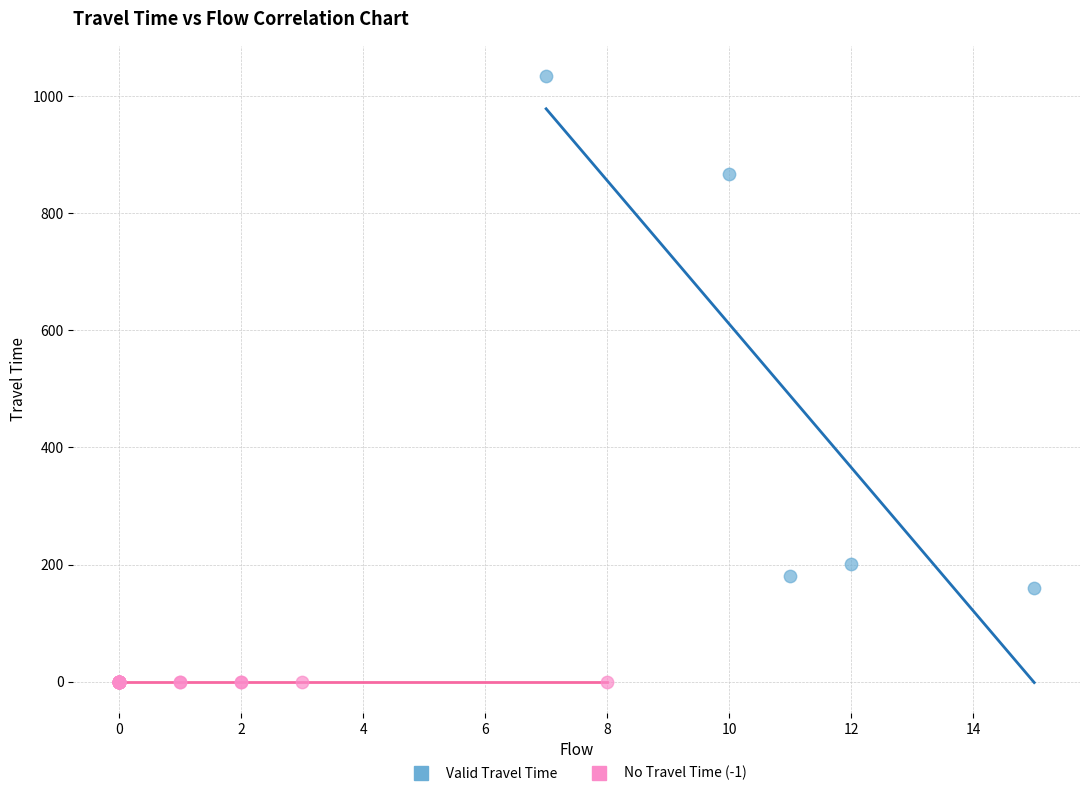

Which series reaches the minimum Y coordinate?

No Travel Time (-1)